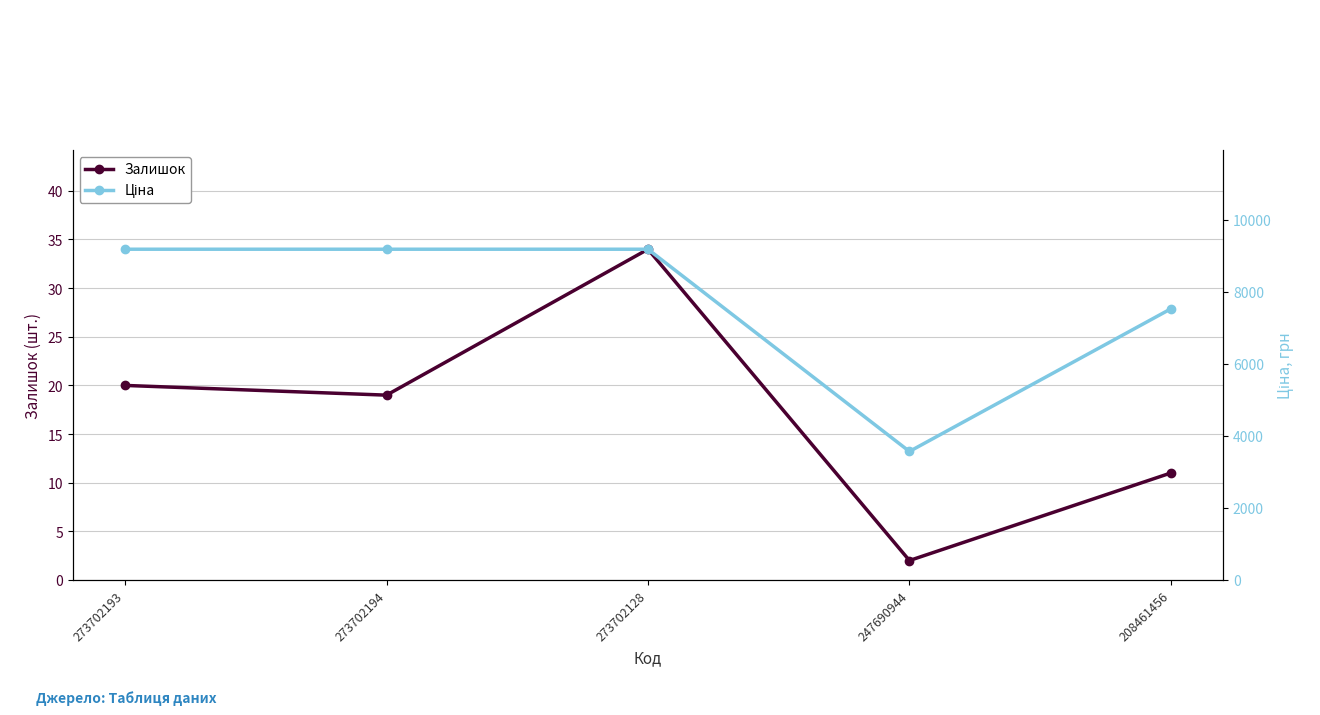

Does the chart display data point markers on the line(s)?

Yes